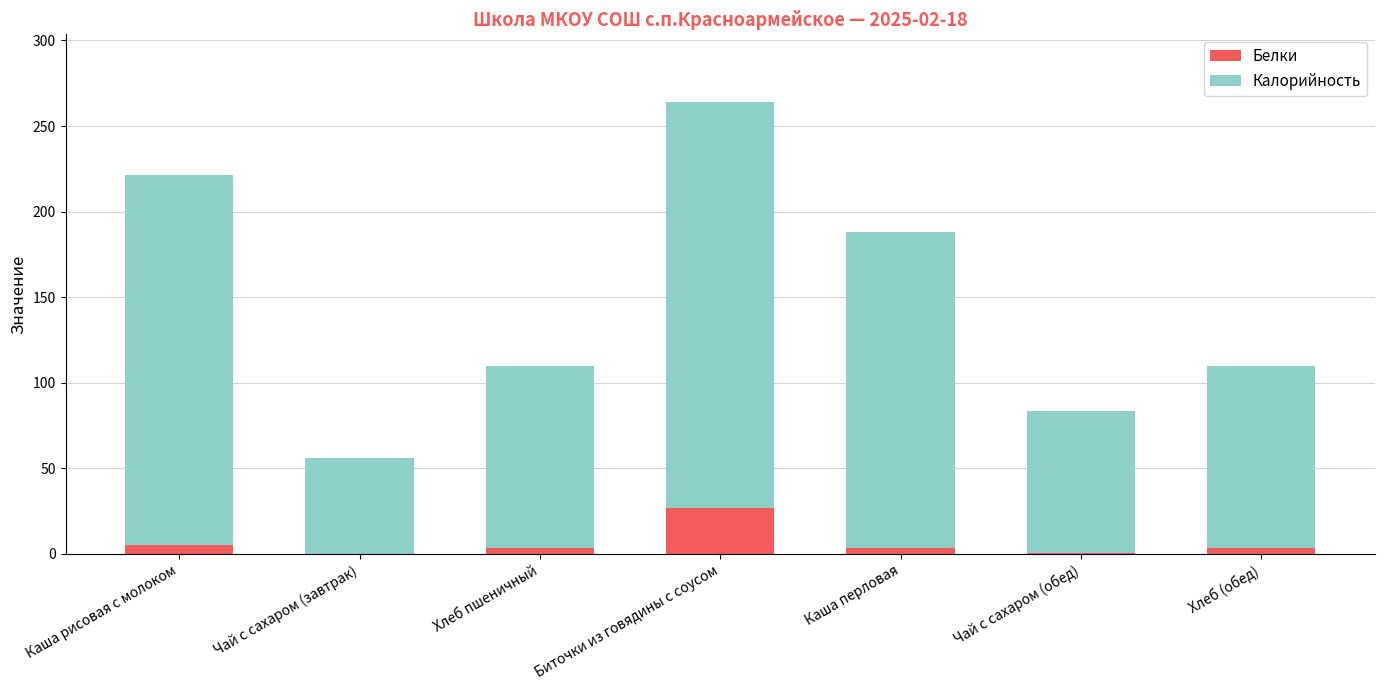

Is it true that Белки equals 14.6 at Биточки из говядины с соусом?

False